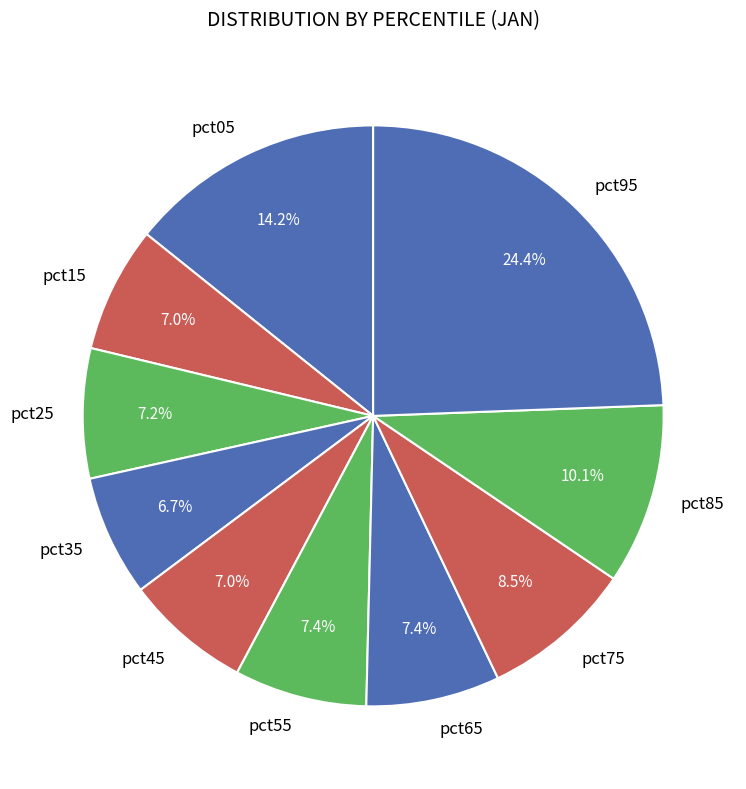

To the nearest percent, what is the average slice percentage?

10%